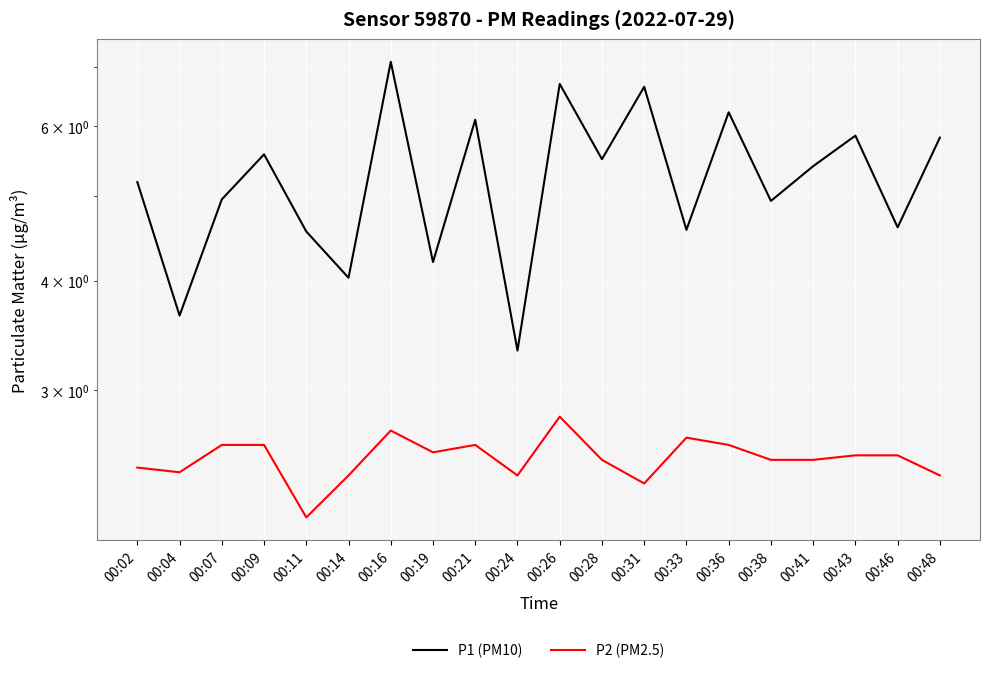

The P1 (PM10) series shows 2.6 at 00:33. True or false?

False